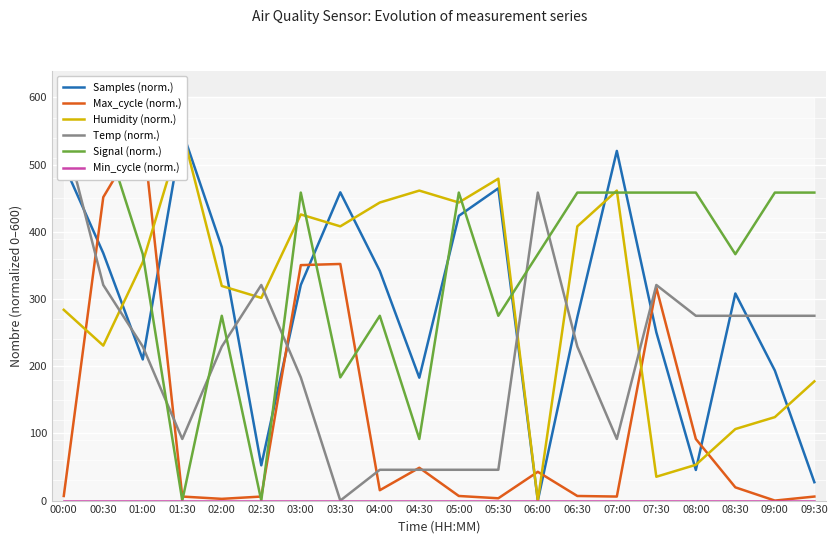

Which series ends up on top after the final intersection of Temp (norm.) and Signal (norm.)?

Signal (norm.)